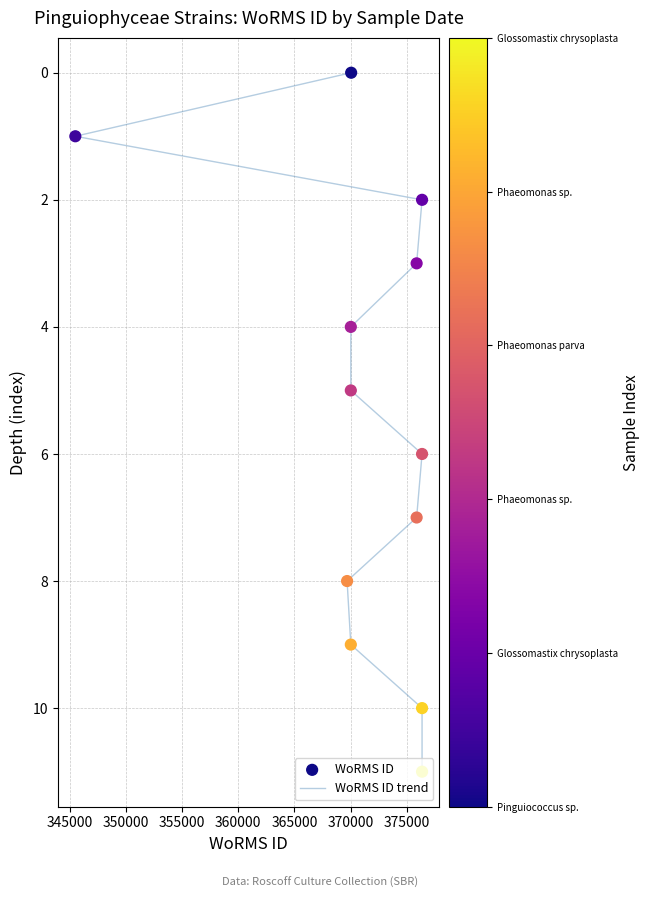

Which series has the largest total across all categories?

WoRMS ID trend